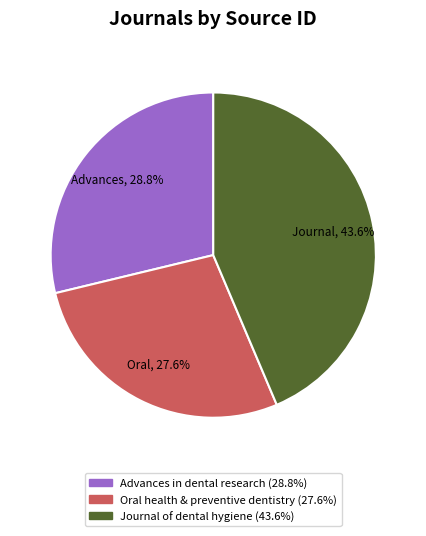

What is the smallest slice in the pie chart?

Oral health & preventive dentistry